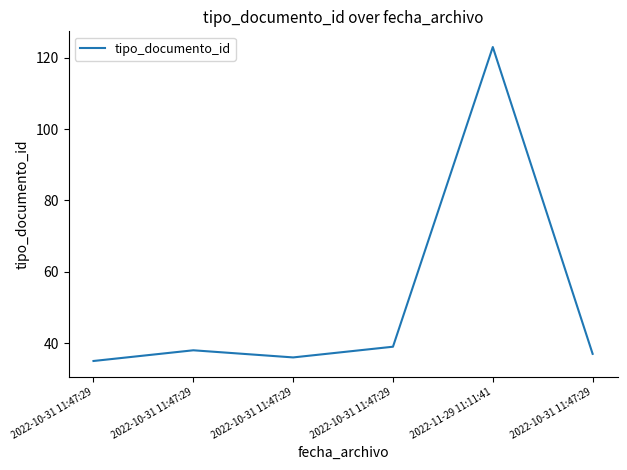

Rank the categories by value from lowest to highest.

2022-10-31 11:47:29, 2022-10-31 11:47:29, 2022-10-31 11:47:29, 2022-10-31 11:47:29, 2022-10-31 11:47:29, 2022-11-29 11:11:41